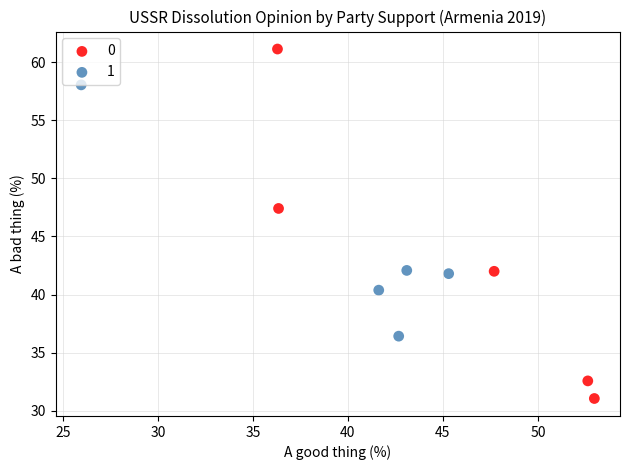

Which series reaches the maximum Y coordinate?

0